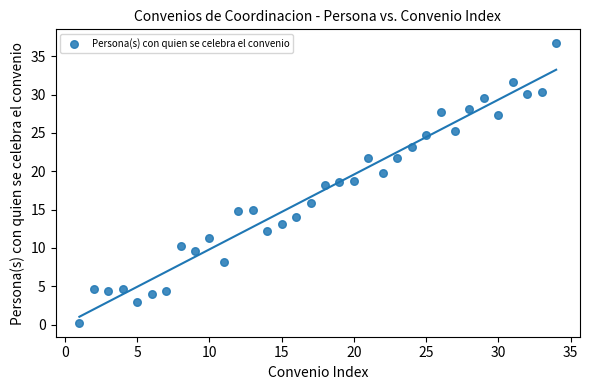

What is the range of X values (max minus min)?

33.0